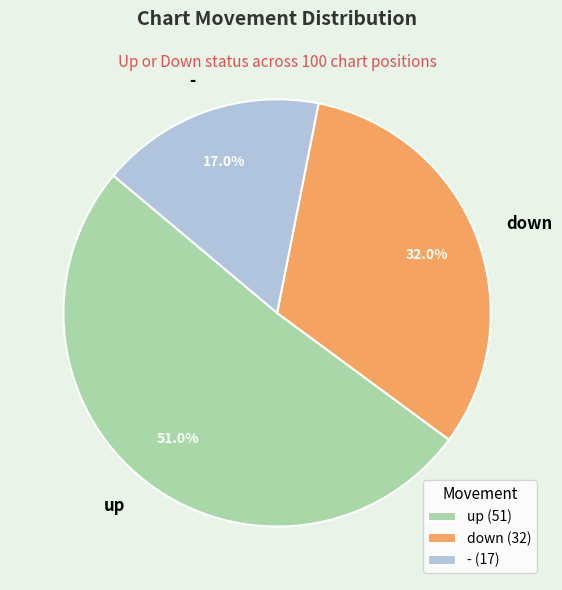

Rank the categories by value from lowest to highest.

-, down, up